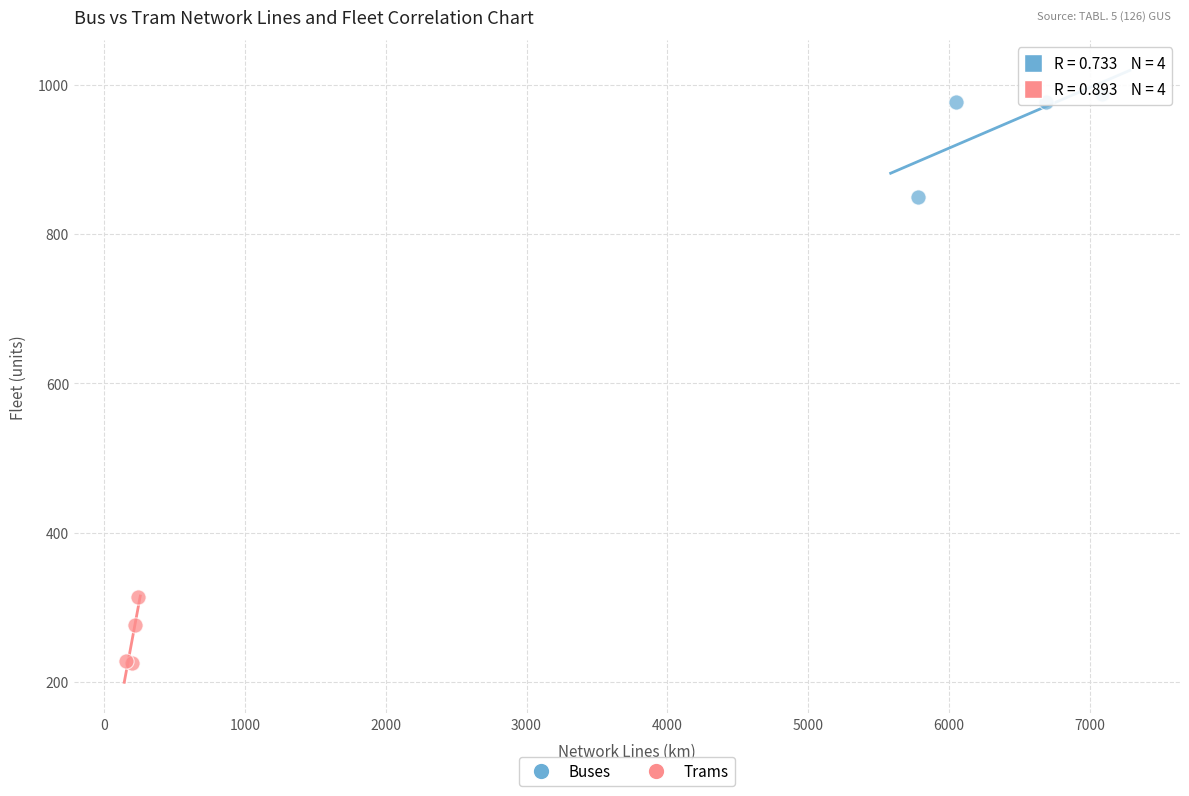

Which series has the largest Y range (max minus min)?

Buses